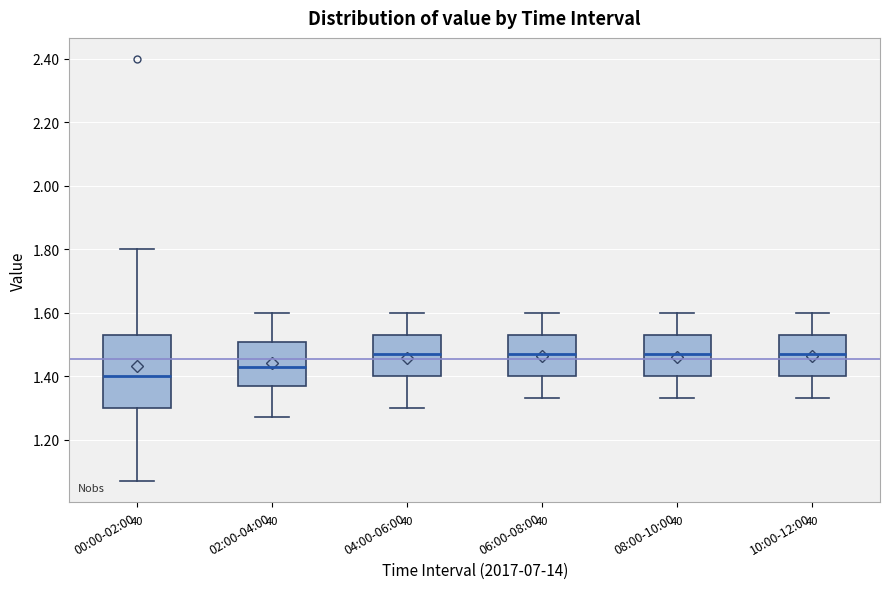

Reading left to right, read every box against the y-axis: the position of its median line, the range the box covers, and the ends of its whiskers. The values are not printed on the chart, so give them approximately, as read against the axis.

00:00-02:00: median 1.40, box 1.30 to 1.54, whiskers 1.08 to 1.80
02:00-04:00: median 1.44, box 1.38 to 1.50, whiskers 1.28 to 1.60
04:00-06:00: median 1.48, box 1.40 to 1.54, whiskers 1.30 to 1.60
06:00-08:00: median 1.48, box 1.40 to 1.54, whiskers 1.34 to 1.60
08:00-10:00: median 1.48, box 1.40 to 1.54, whiskers 1.34 to 1.60
10:00-12:00: median 1.48, box 1.40 to 1.54, whiskers 1.34 to 1.60